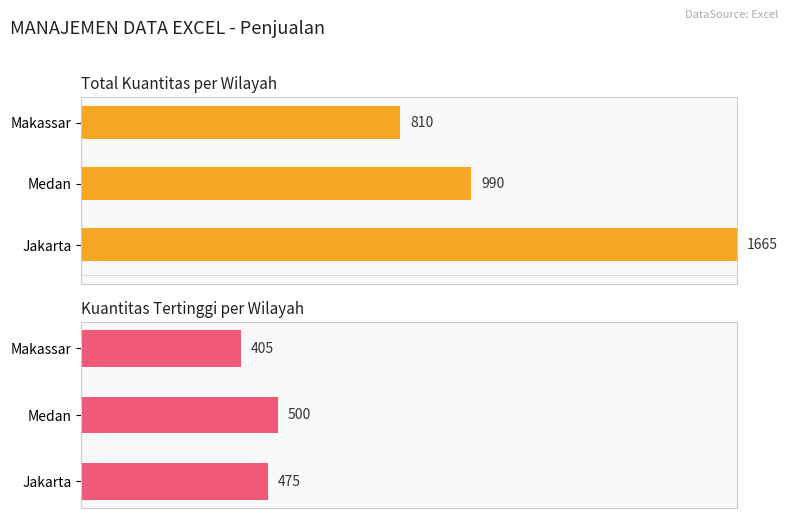

Rank the series by their average value, from highest to lowest.

Total Kuantitas, Max Kuantitas